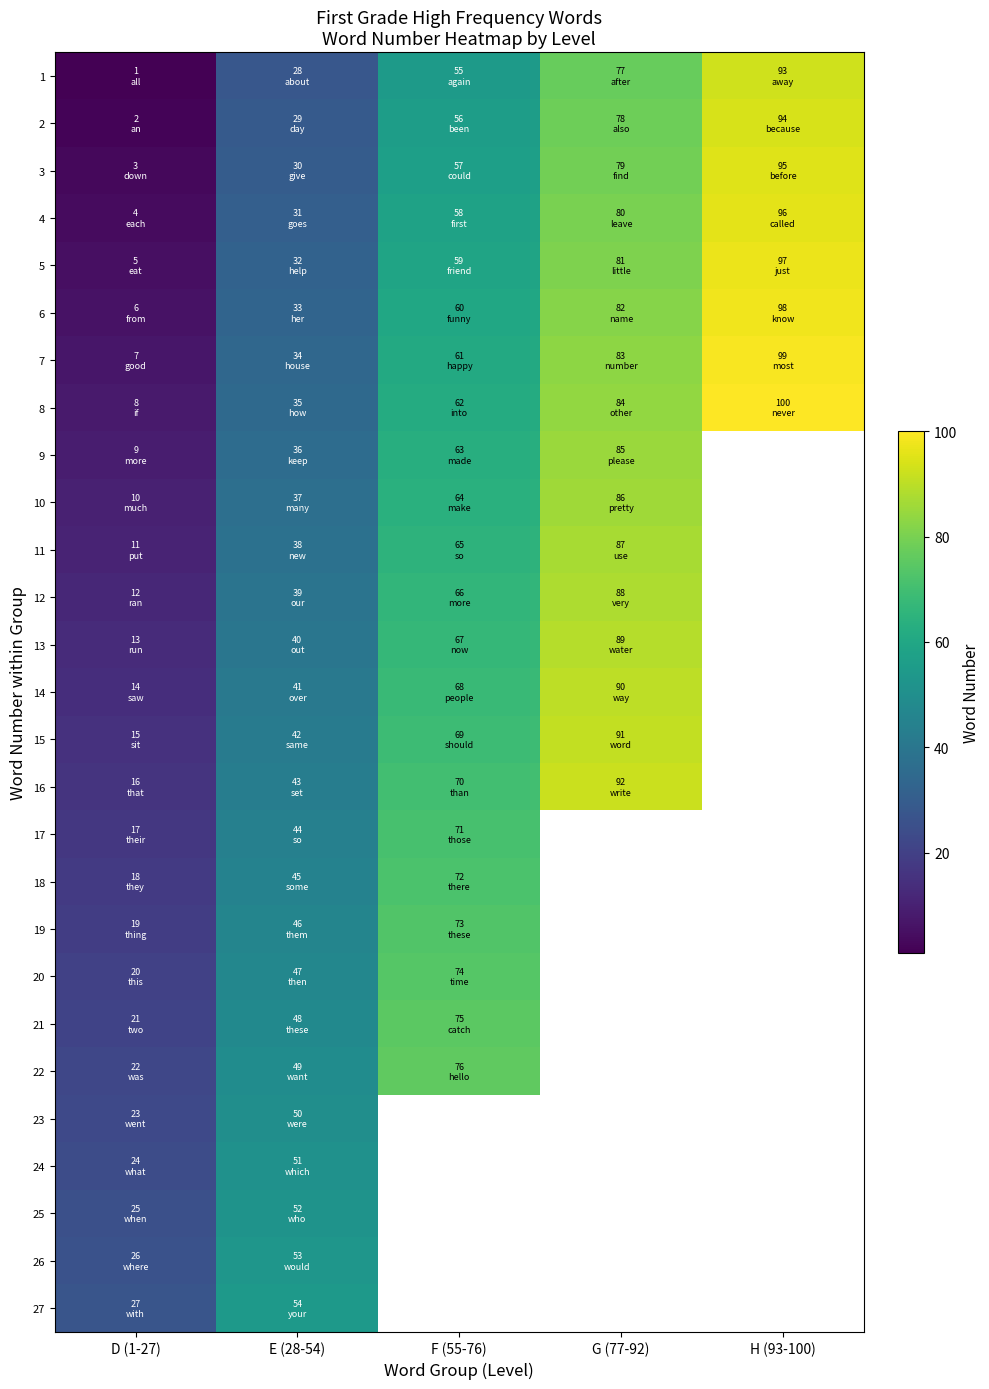

At which label does 23 reach its minimum?

D (1-27)